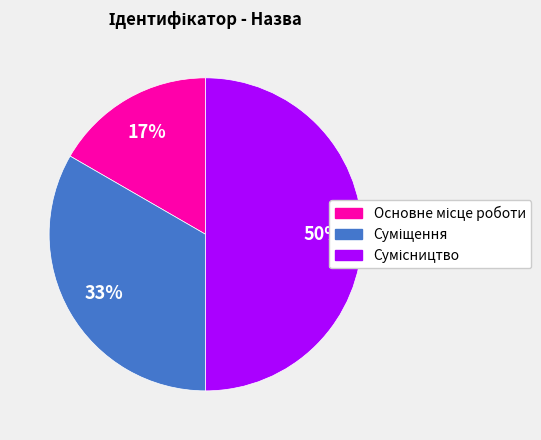

To the nearest percent, what is the difference between the largest and smallest slice percentages?

33%